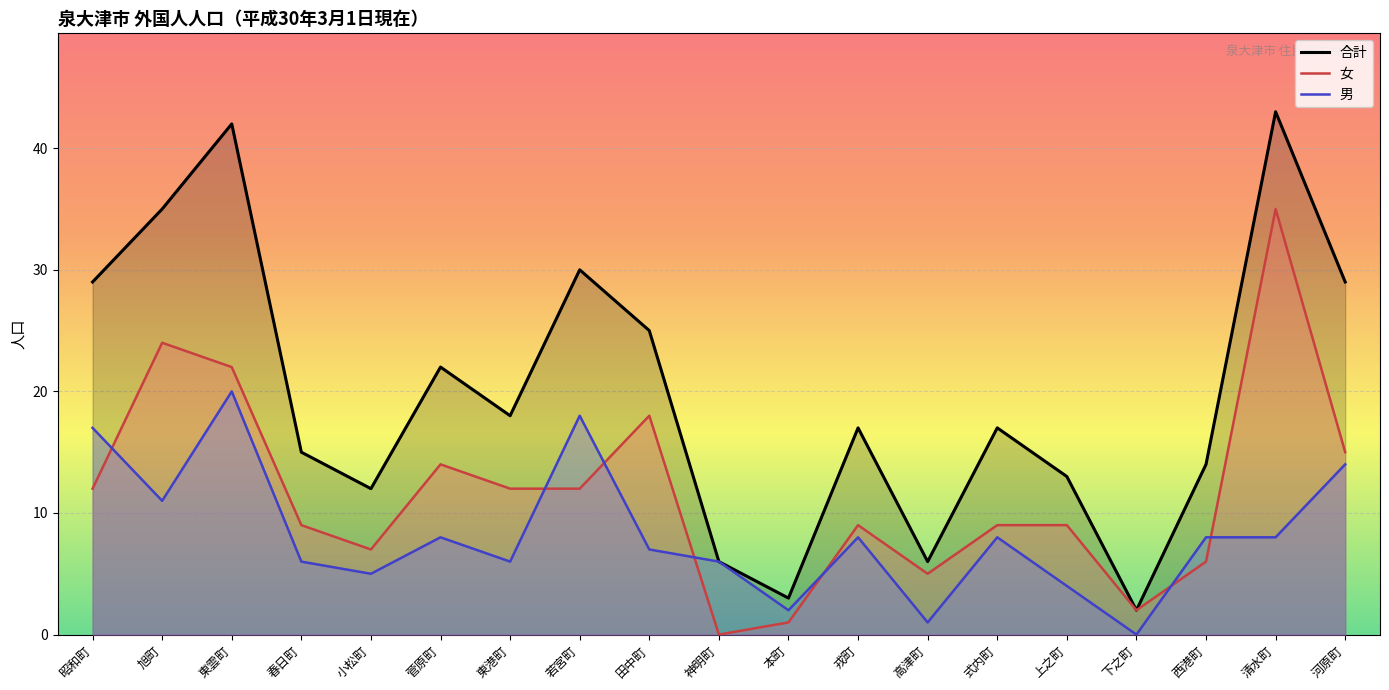

What is the maximum value shown in the chart?

43